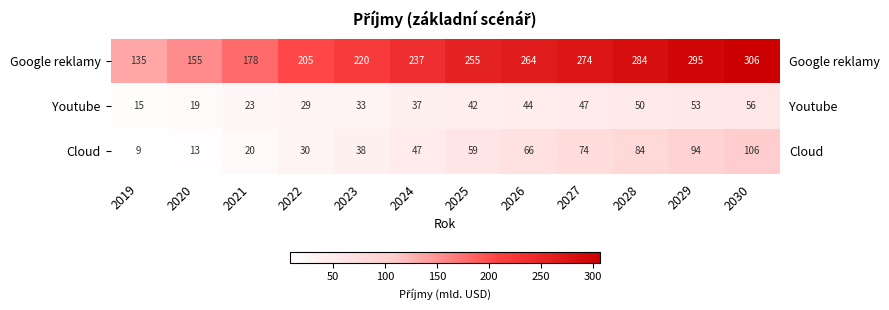

List the labels in order of Cloud value, largest first.

2030, 2029, 2028, 2027, 2026, 2025, 2024, 2023, 2022, 2021, 2020, 2019